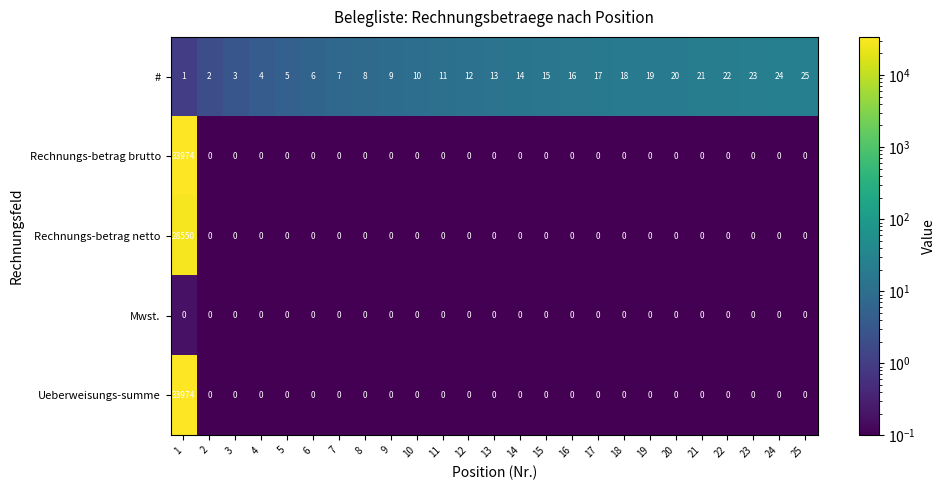

The value of Mwst. at 1 is 0. True or false?

True